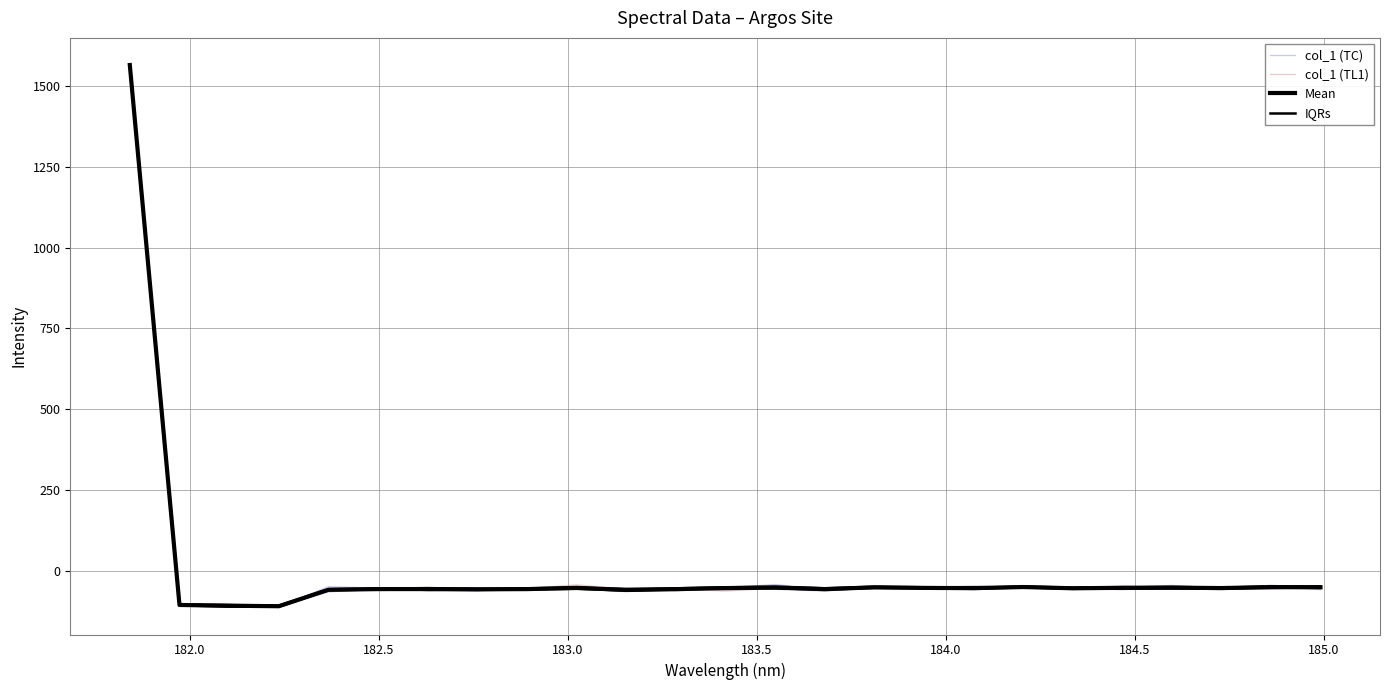

Read the col_1 (TC) value at 184.5.

-53.1